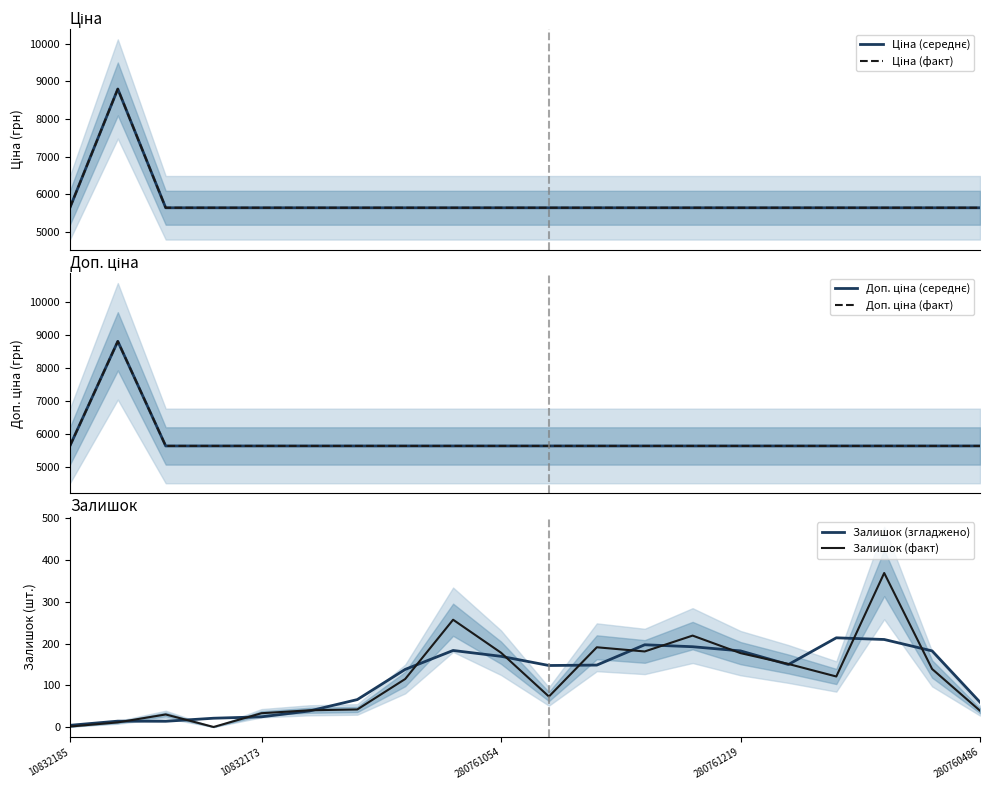

True or false: Залишок (згладжено) and Доп. ціна (факт) intersect in this chart.

False